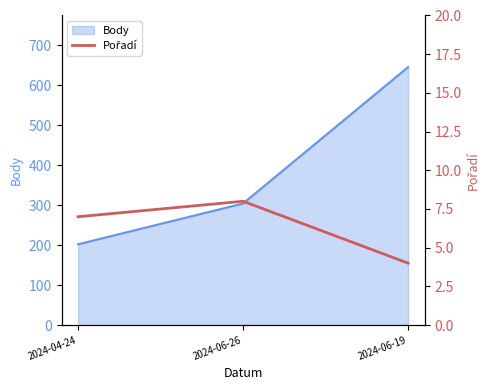

What is the minimum value shown in the chart?

4